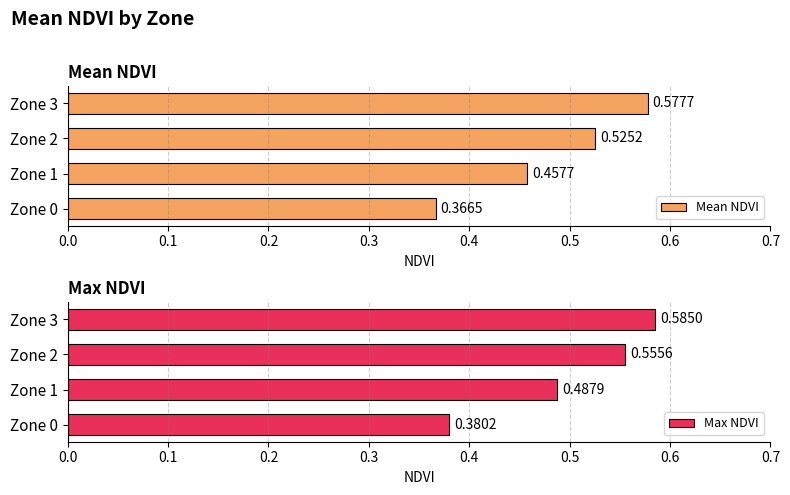

What is the difference between the maximum and minimum values in the Max NDVI series?

0.2